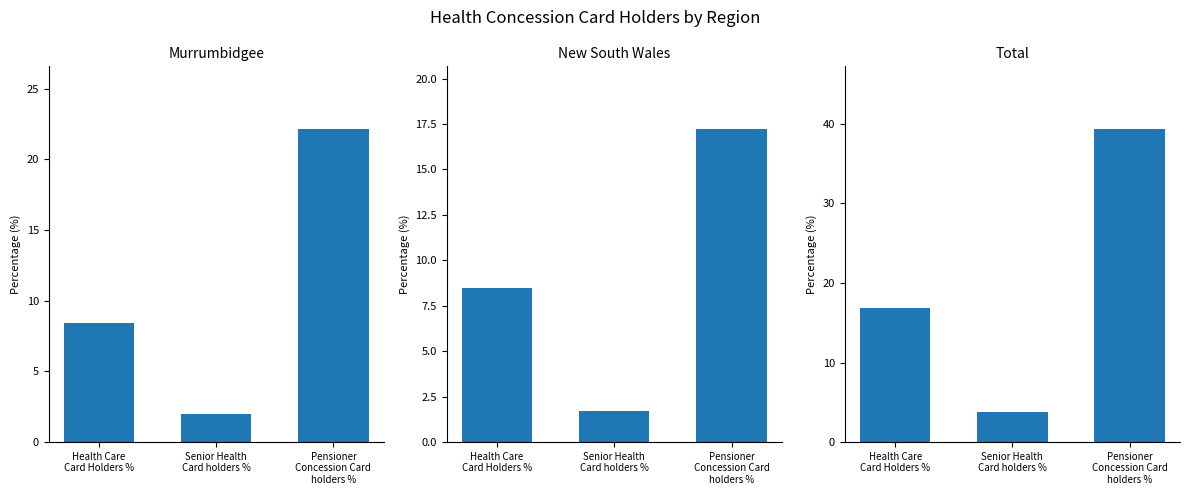

What is the label of the 2nd bar from the left?

Senior Health
Card holders %